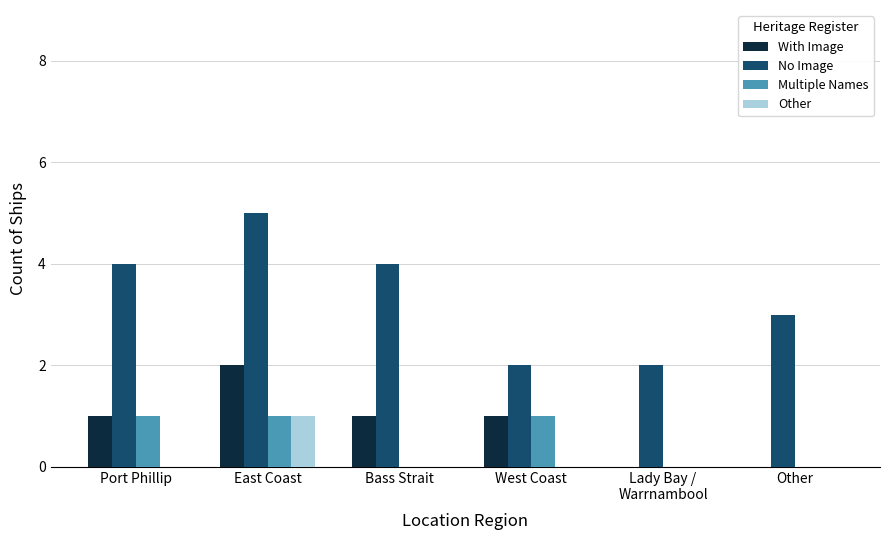

Which series changed the most between Port Phillip and West Coast?

No Image